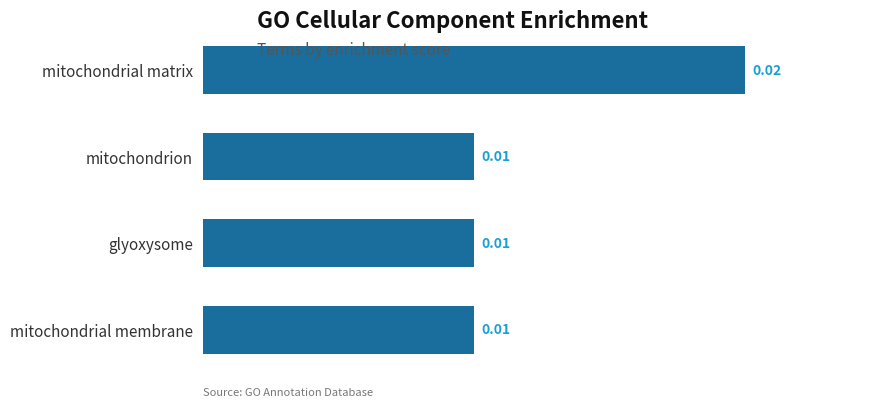

Are the bars horizontal?

Yes